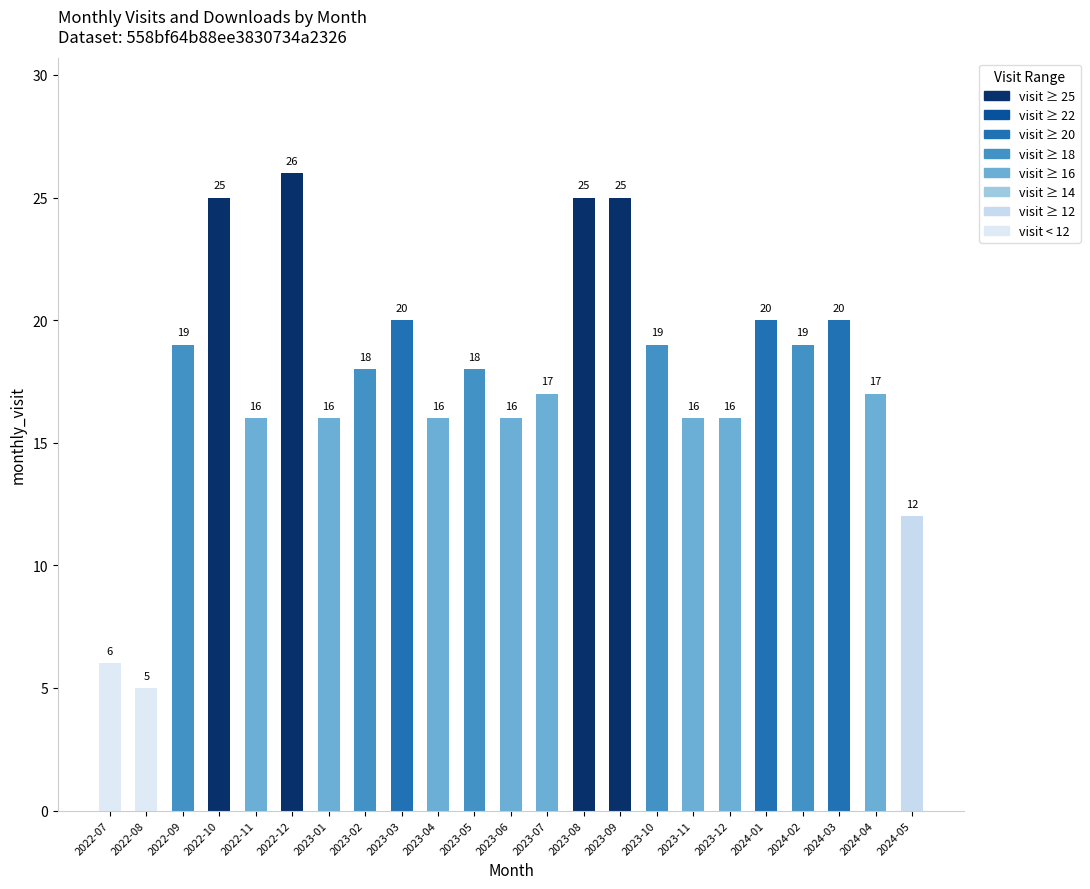

Read the value at 2023-02, to the nearest 5.

20